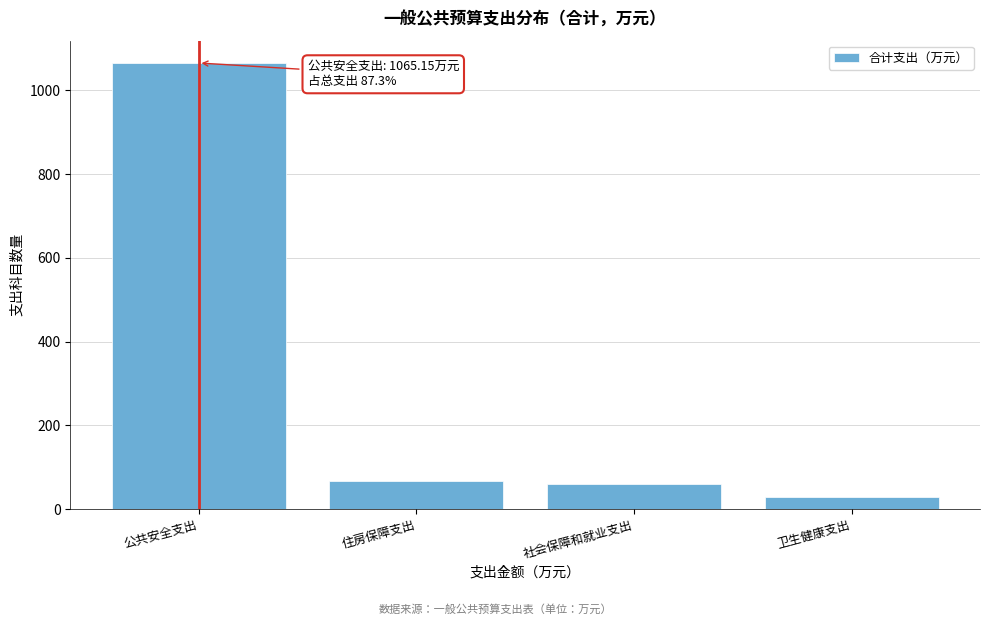

Reading right to left, what are all the values shown in this chart?

28.1	59.6	67.4	1065.2